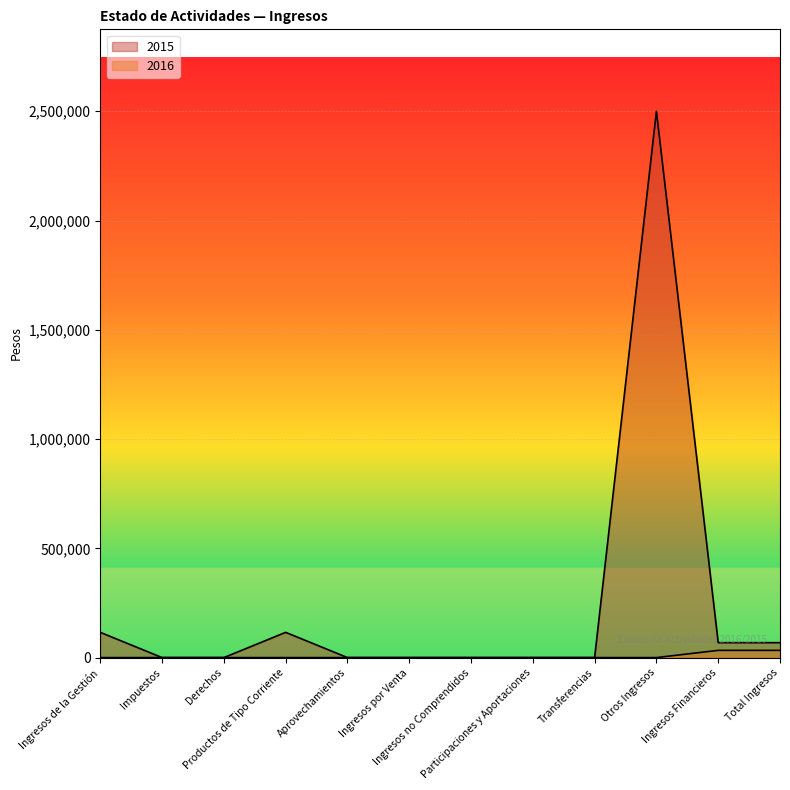

True or false: 2015 and 2016 cross at least once.

False